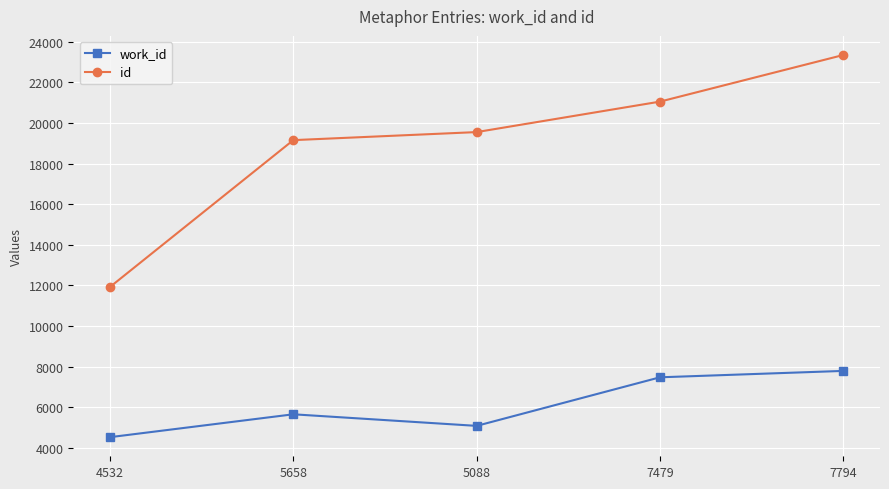

Does the chart display data point markers on the line(s)?

Yes